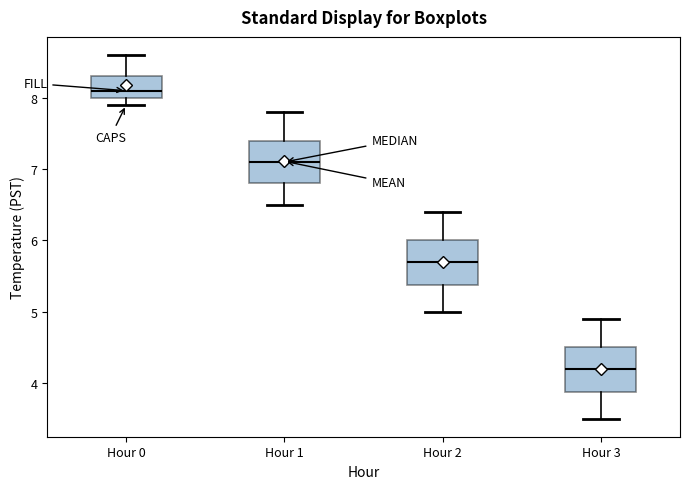

Reading left to right, transcribe this box plot: for each box, give where its median line is, the range the box spans, and where its two whiskers end, as read against the y-axis. The values are not printed on the chart, so give them approximately, as read against the axis.

Hour 0: median 8.1, box 8.0 to 8.3, whiskers 7.9 to 8.6
Hour 1: median 7.1, box 6.8 to 7.4, whiskers 6.5 to 7.8
Hour 2: median 5.7, box 5.4 to 6.0, whiskers 5.0 to 6.4
Hour 3: median 4.2, box 3.9 to 4.5, whiskers 3.5 to 4.9